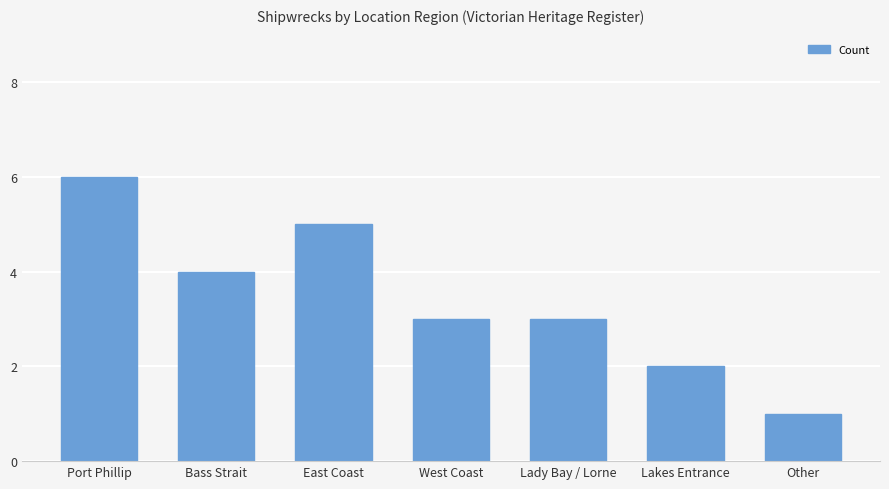

What is the smallest value displayed?

1